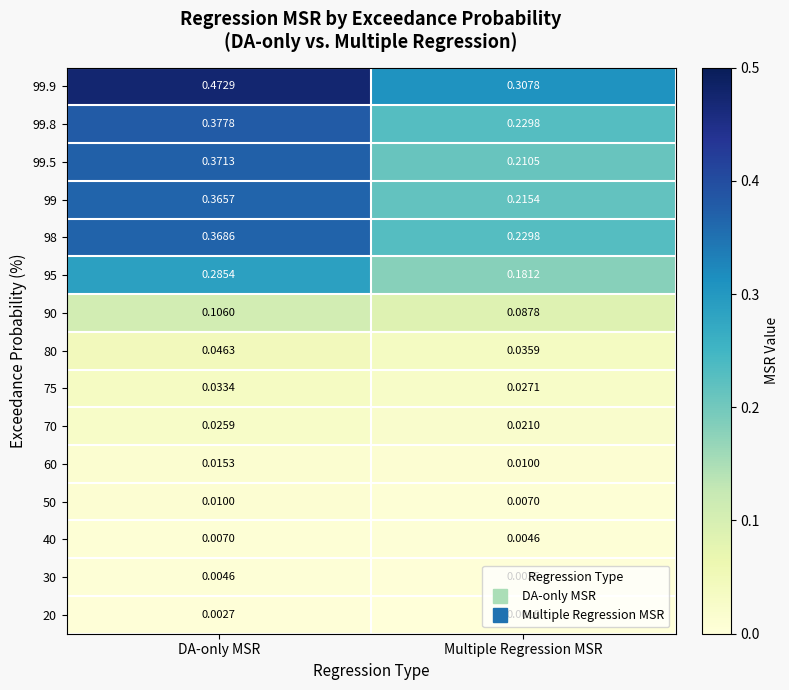

Which series has the largest total across all categories?

99.9